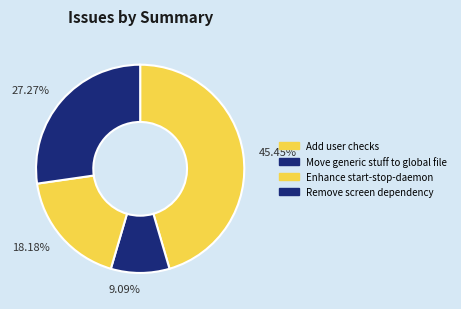

To the nearest percent, what is the average slice percentage?

25%